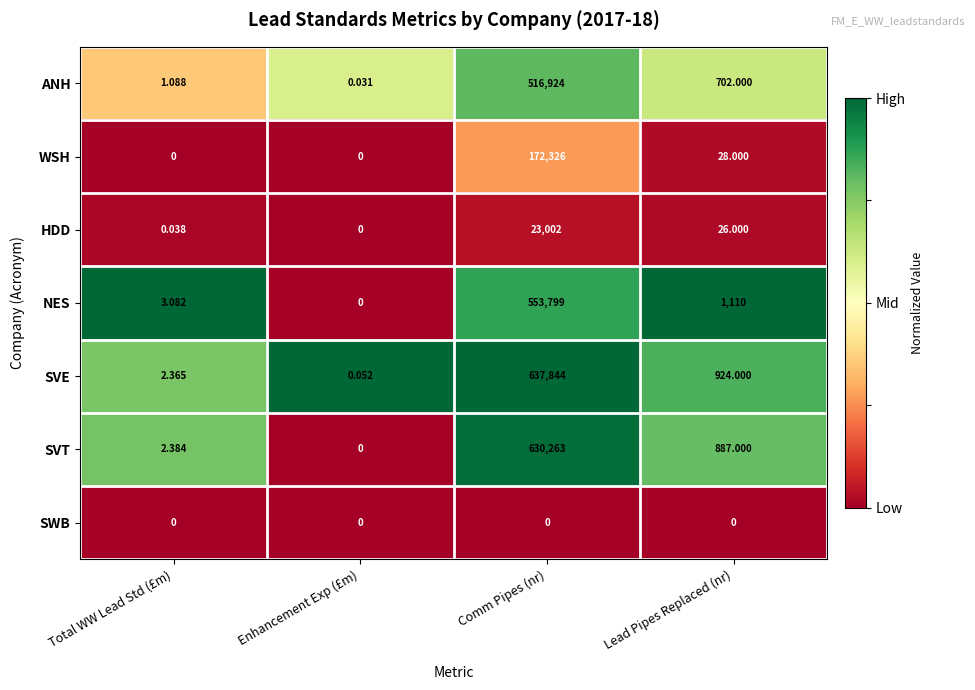

Which series has the largest range (max minus min)?

SVE